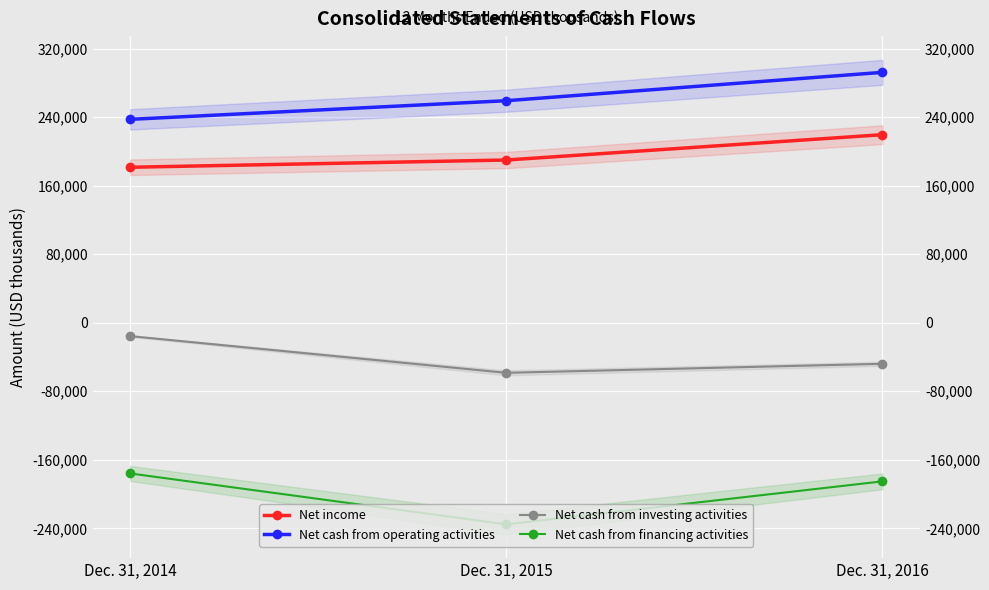

Reading left to right, what are all the values shown in this chart?

Net income: 181412	189871	219414
Net cash from operating activities: 237332	259089	292167
Net cash from investing activities: -15645	-58465	-47923
Net cash from financing activities: -175883	-235268	-185134